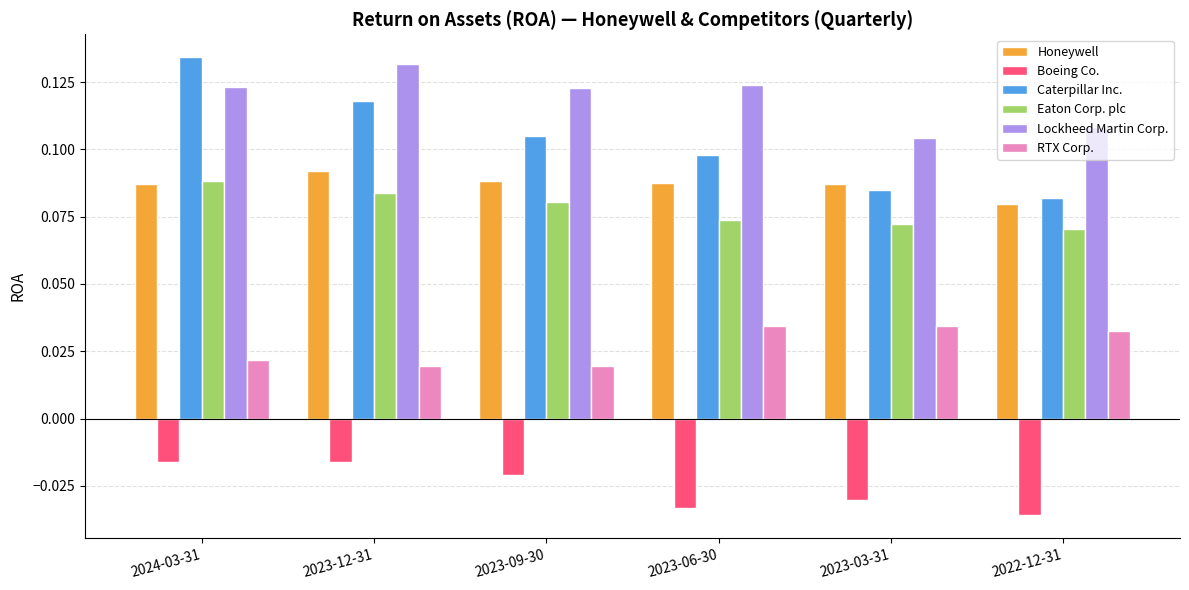

Rank the series at 2023-06-30 from highest to lowest value.

Lockheed Martin Corp., Caterpillar Inc., Honeywell, Eaton Corp. plc, RTX Corp., Boeing Co.